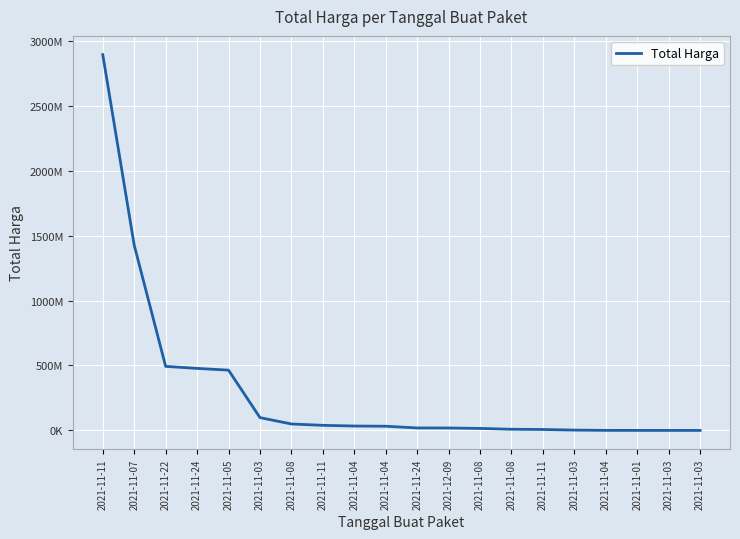

The value at 2021-11-07 is 2239836971. True or false?

False